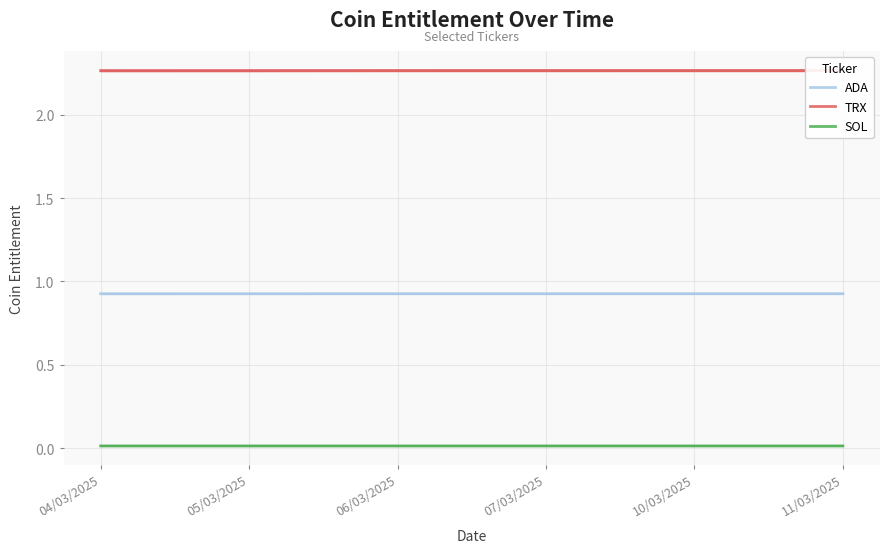

True or false: TRX and SOL intersect in this chart.

False